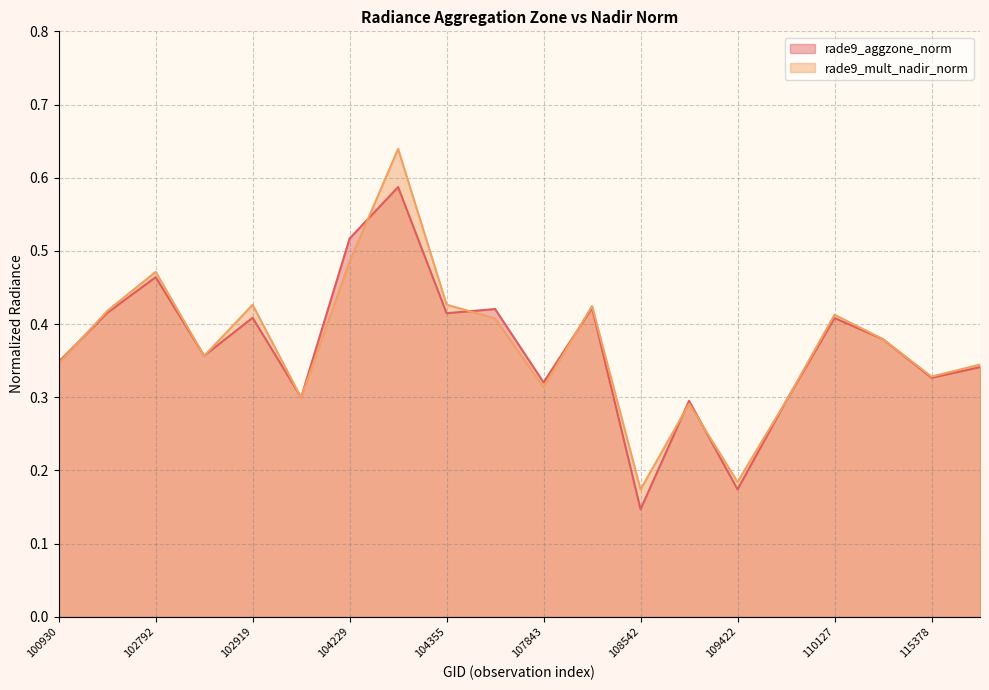

Reading left to right, extract all data points from this chart.

rade9_aggzone_norm: 100930=0.3	102551=0.4	102792=0.5	102912=0.4	102919=0.4	104112=0.3	104229=0.5	104236=0.6	104355=0.4	107659=0.4	107843=0.3	108015=0.4	108542=0.1	109072=0.3	109422=0.2	109954=0.3	110127=0.4	110299=0.4	115378=0.3	115500=0.3
rade9_mult_nadir_norm: 100930=0.3	102551=0.4	102792=0.5	102912=0.4	102919=0.4	104112=0.3	104229=0.5	104236=0.6	104355=0.4	107659=0.4	107843=0.3	108015=0.4	108542=0.2	109072=0.3	109422=0.2	109954=0.3	110127=0.4	110299=0.4	115378=0.3	115500=0.3